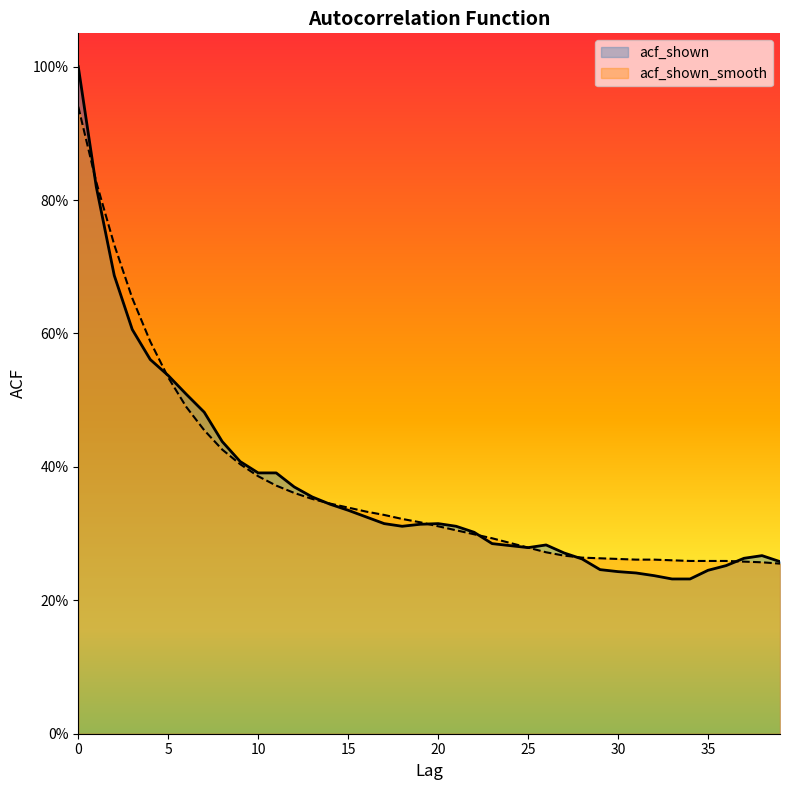

Which series has the largest range (max minus min)?

acf_shown